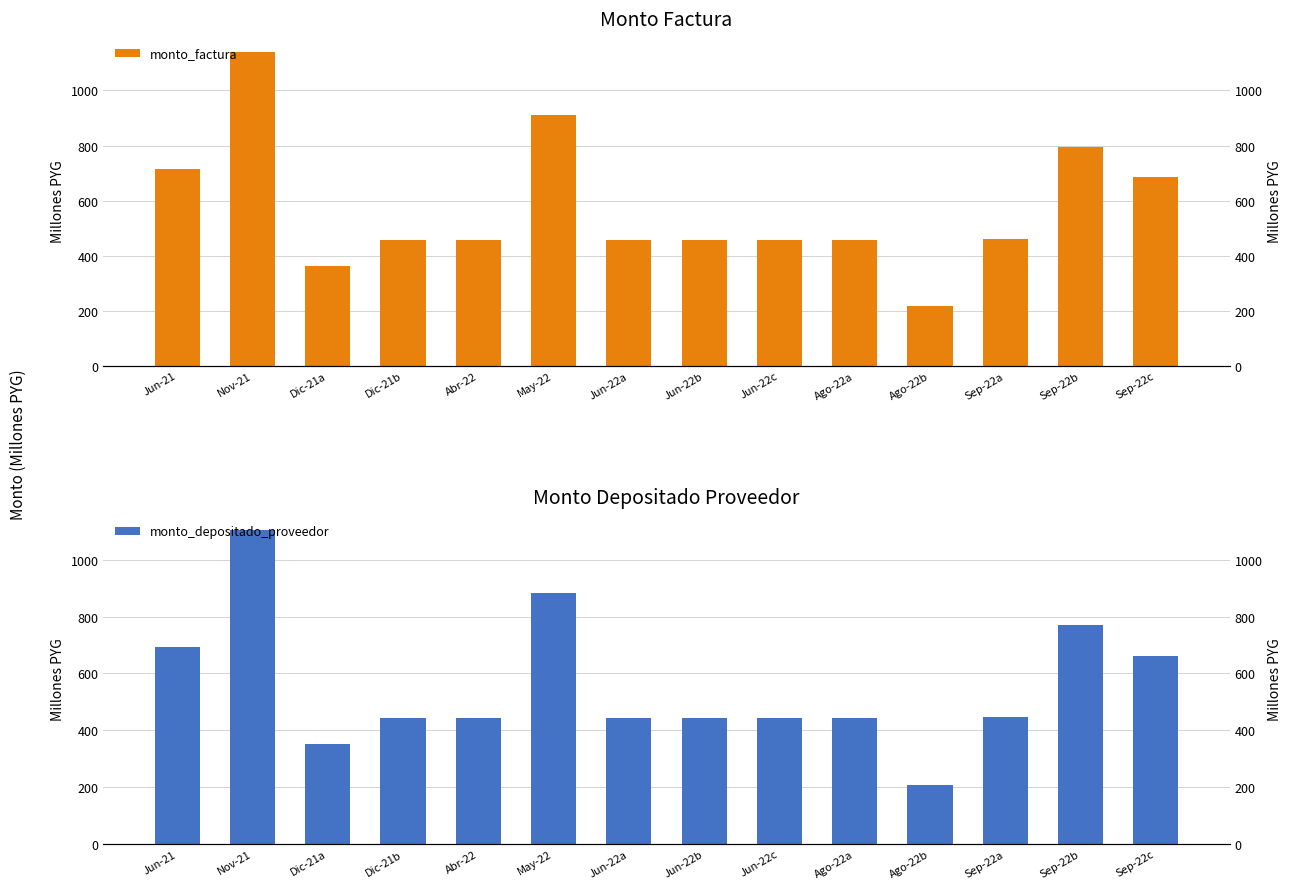

Does the chart contain stacked bars?

No